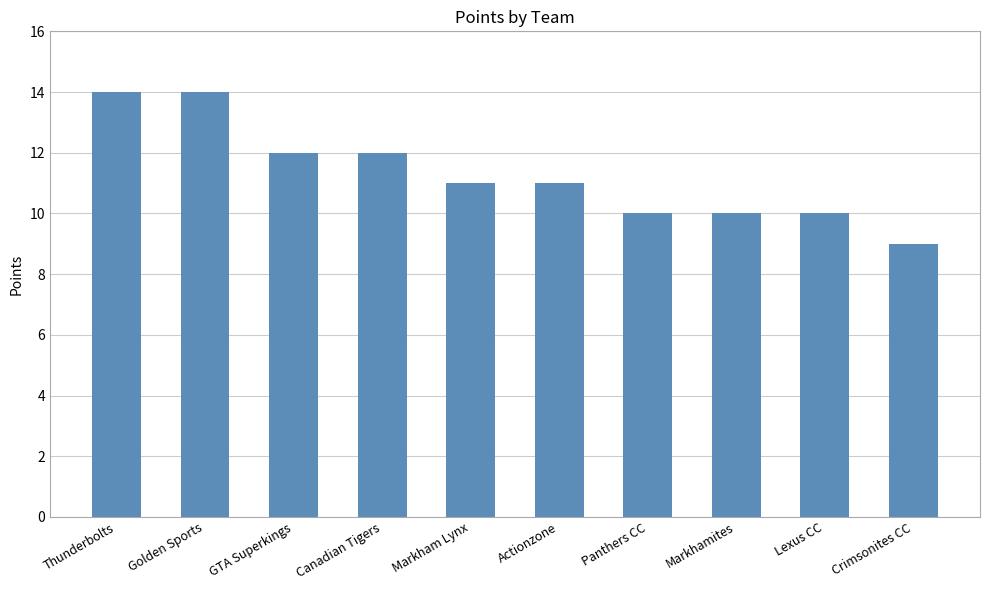

Which has a higher value, Thunderbolts or Markhamites?

Thunderbolts